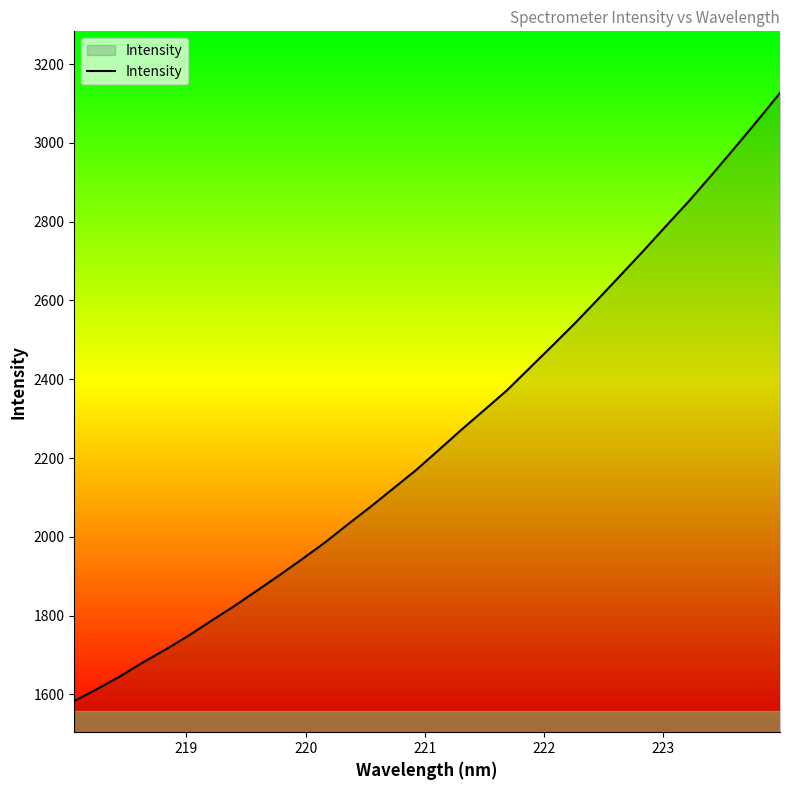

What is the smallest value displayed?

1583.0